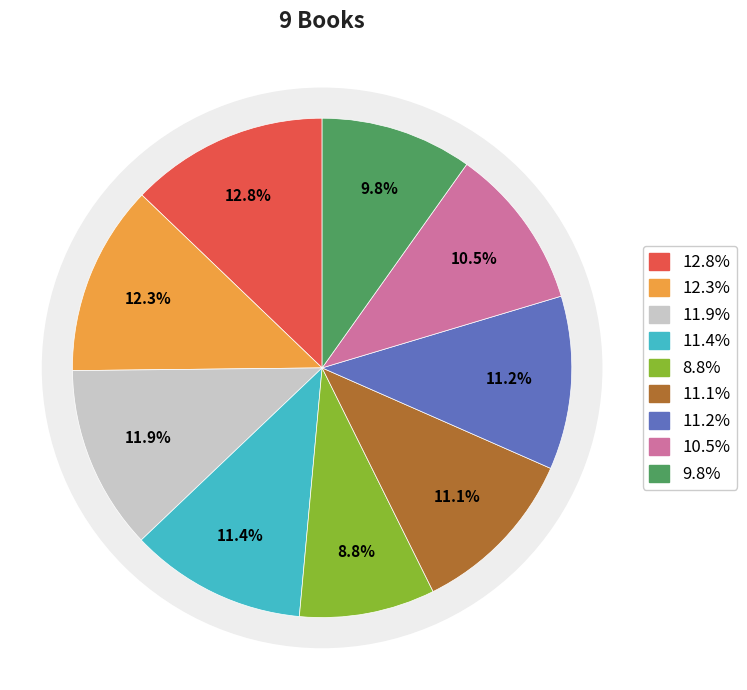

Approximately how many times larger is the value at 1 compared to 8?

1.2